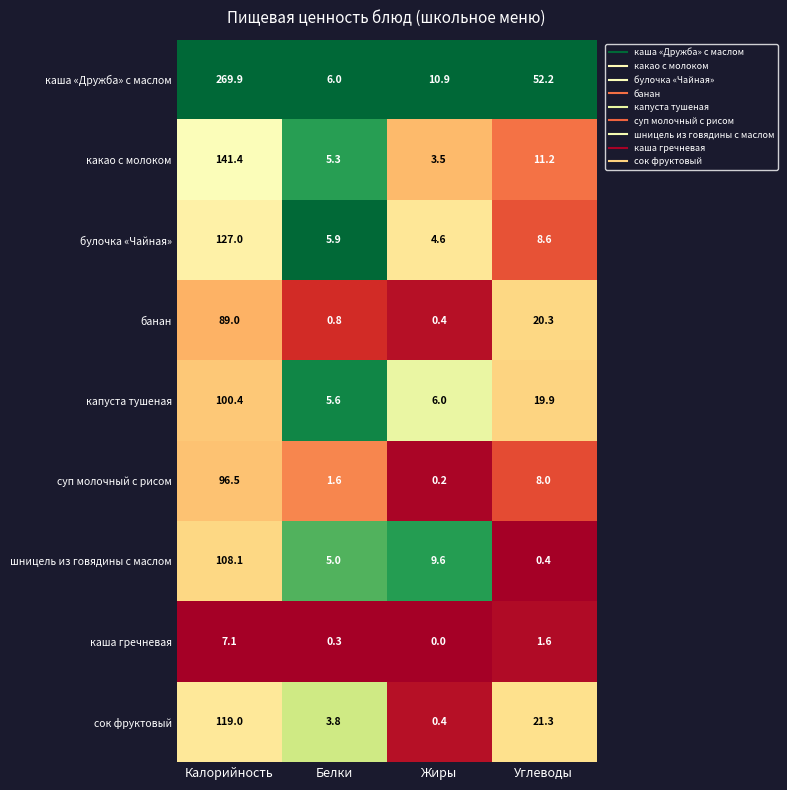

Is it true that банан equals 20.3 at Углеводы?

True